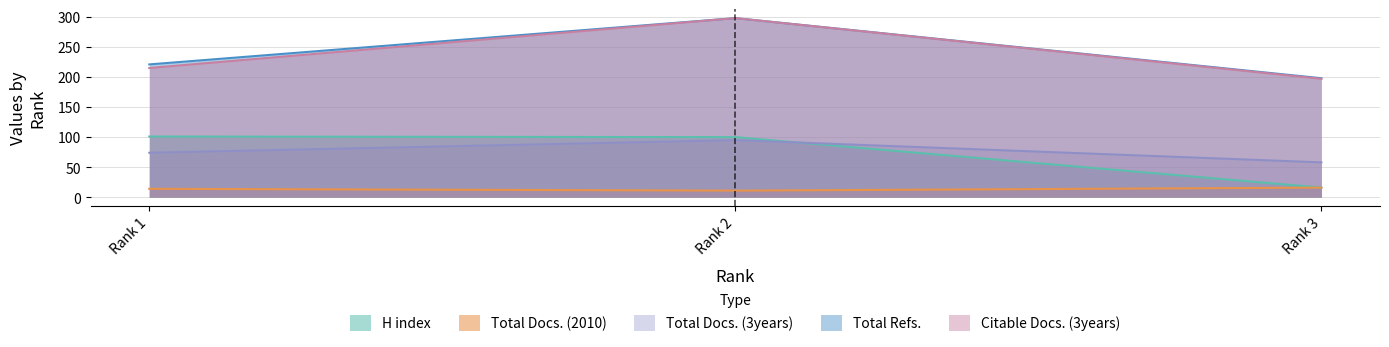

What is the difference between the maximum and minimum values in the Total Docs. (2010) series?

5